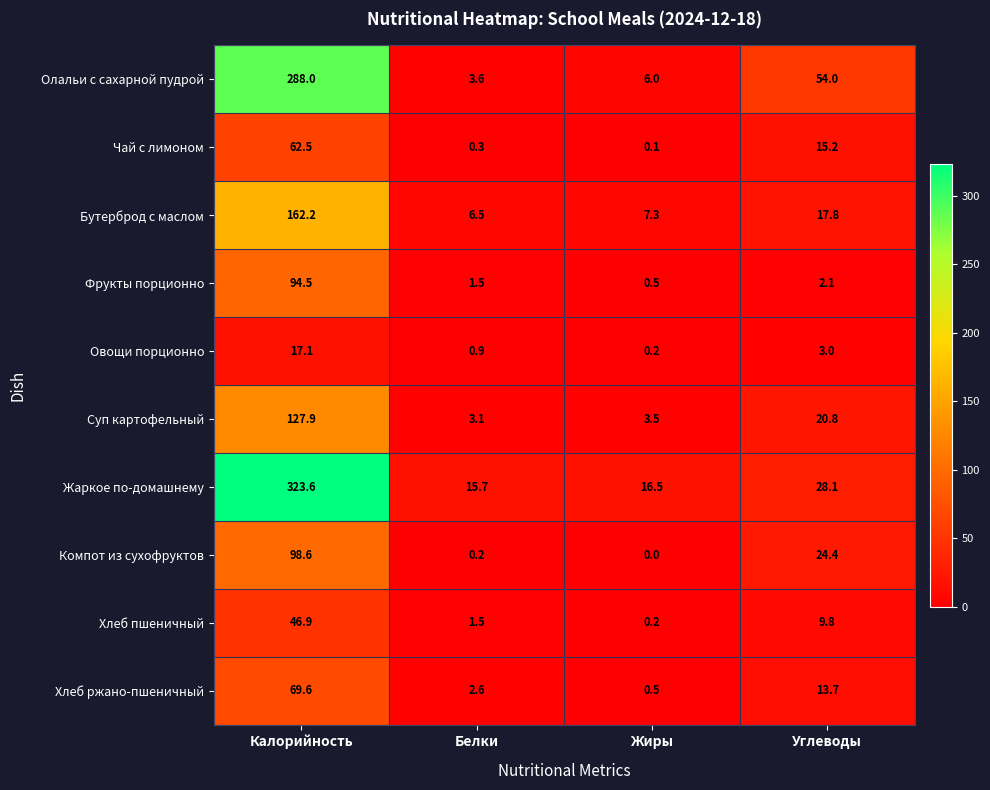

The Овощи порционно series shows 7.0 at Калорийность. True or false?

False